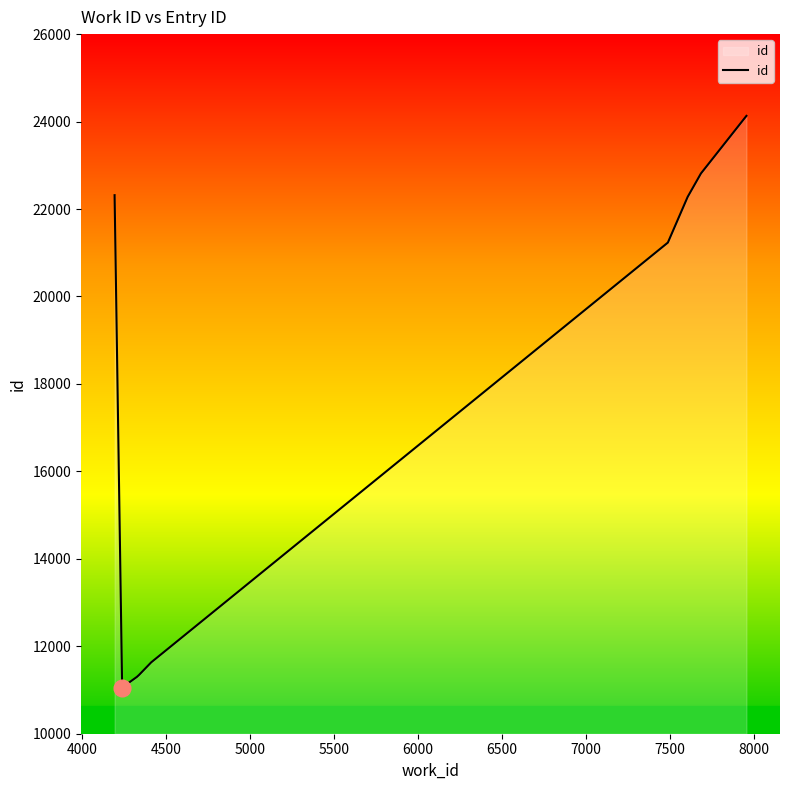

What is the difference between the maximum and minimum values?

13088